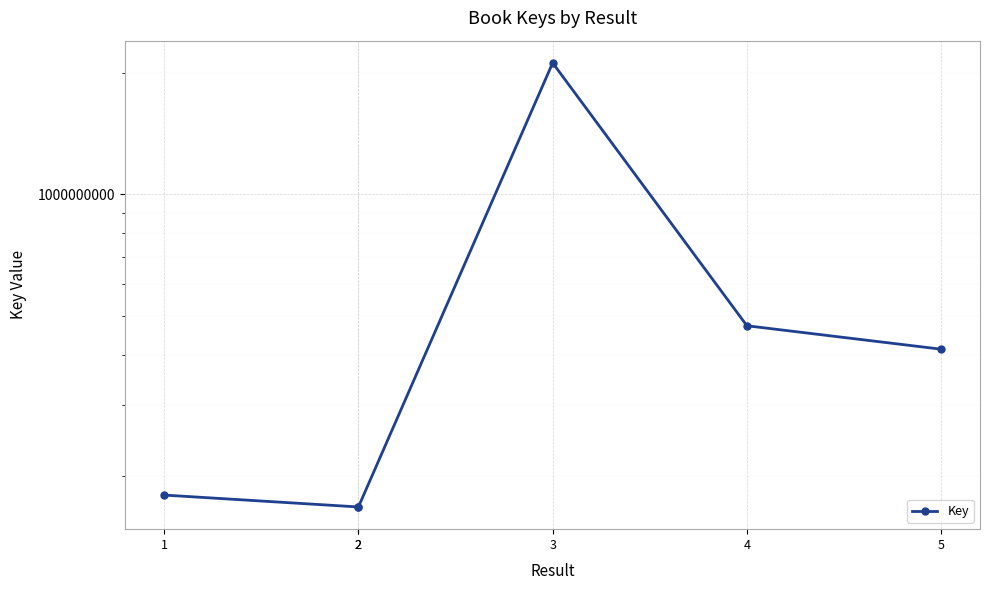

The chart shows a value of 412506792 at 5. True or false?

True